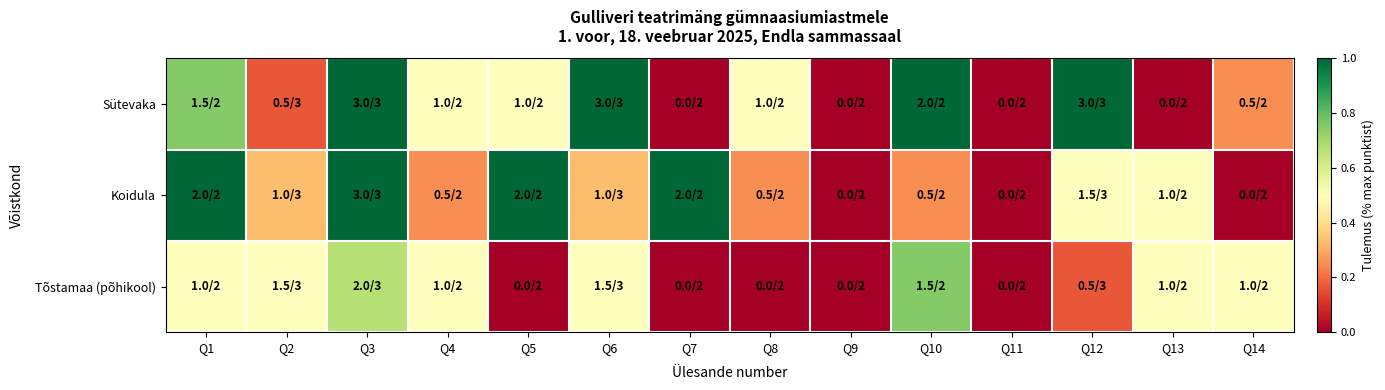

Reading left to right, extract all data points from this chart.

Sütevaka: Q1=0.8	Q2=0.2	Q3=1.0	Q4=0.5	Q5=0.5	Q6=1.0	Q7=0.0	Q8=0.5	Q9=0.0	Q10=1.0	Q11=0.0	Q12=1.0	Q13=0.0	Q14=0.2
Koidula: Q1=1.0	Q2=0.3	Q3=1.0	Q4=0.2	Q5=1.0	Q6=0.3	Q7=1.0	Q8=0.2	Q9=0.0	Q10=0.2	Q11=0.0	Q12=0.5	Q13=0.5	Q14=0.0
Tõstamaa (põhikool): Q1=0.5	Q2=0.5	Q3=0.7	Q4=0.5	Q5=0.0	Q6=0.5	Q7=0.0	Q8=0.0	Q9=0.0	Q10=0.8	Q11=0.0	Q12=0.2	Q13=0.5	Q14=0.5